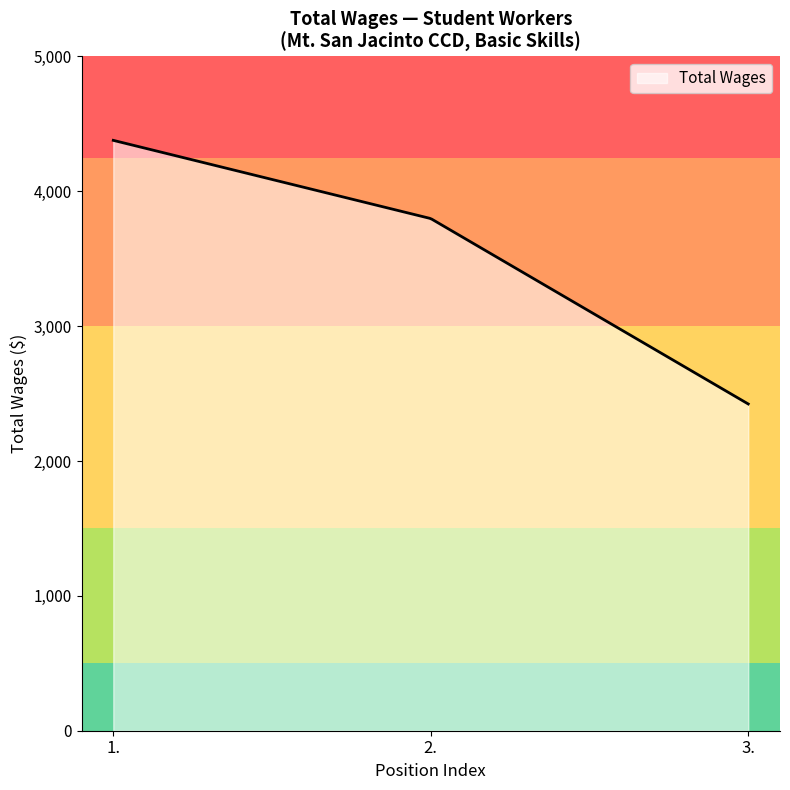

What is the average value?

3598.6